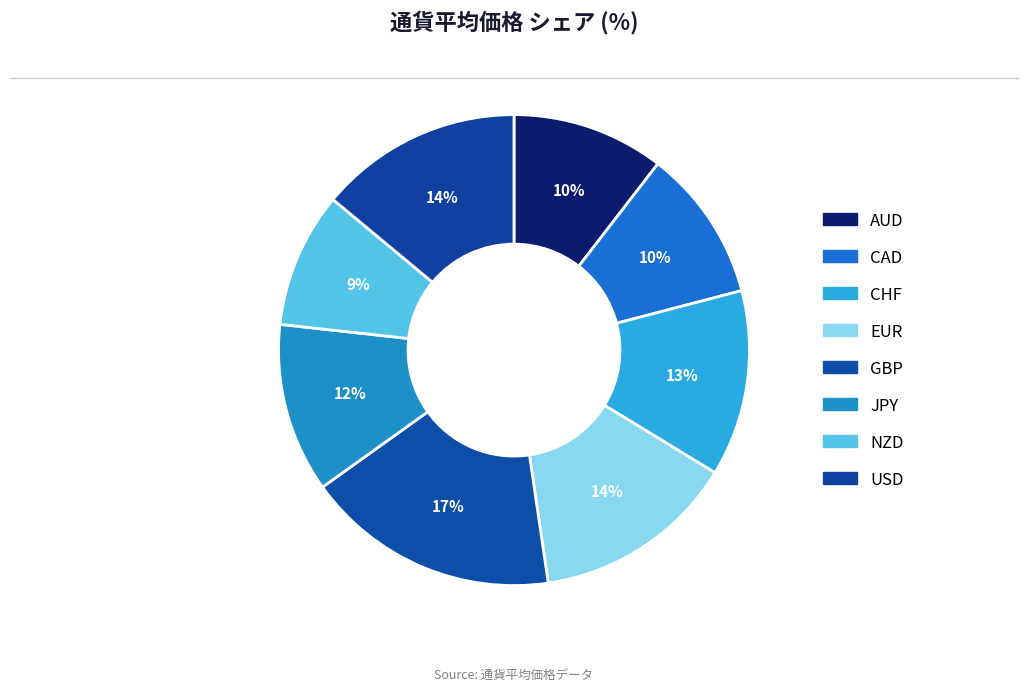

What percentage is the NZD slice, to the nearest percent?

9%